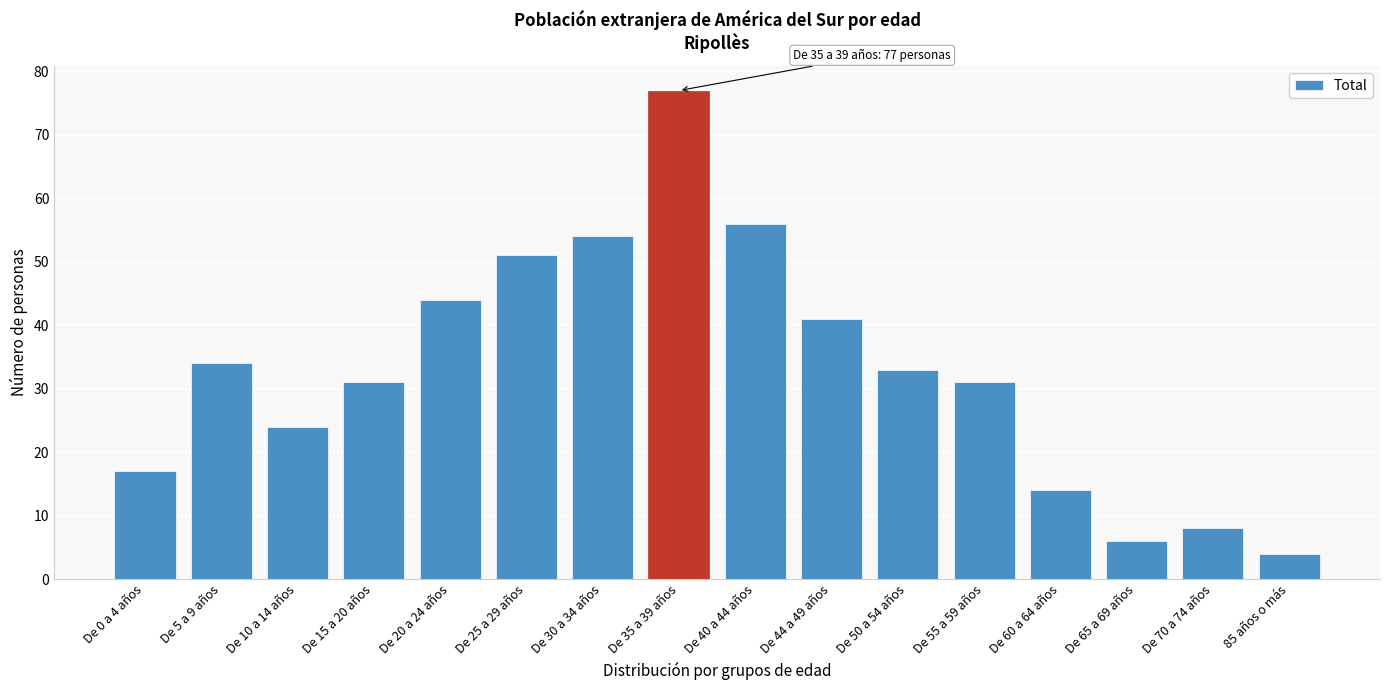

Reading right to left, what are all the values shown in this chart?

85 años o más=4	De 70 a 74 años=8	De 65 a 69 años=6	De 60 a 64 años=14	De 55 a 59 años=31	De 50 a 54 años=33	De 44 a 49 años=41	De 40 a 44 años=56	De 35 a 39 años=77	De 30 a 34 años=54	De 25 a 29 años=51	De 20 a 24 años=44	De 15 a 20 años=31	De 10 a 14 años=24	De 5 a 9 años=34	De 0 a 4 años=17